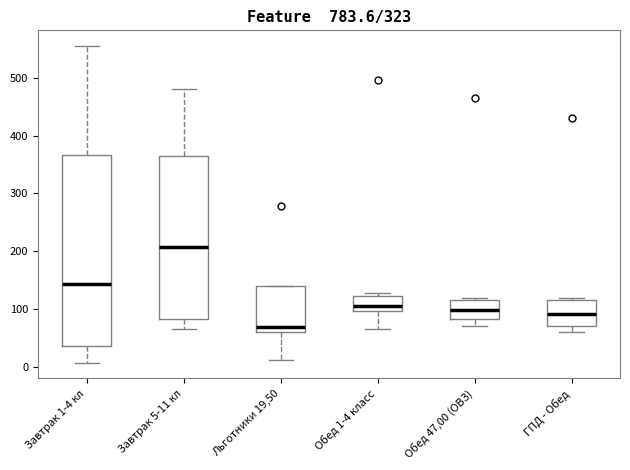

Reading left to right, transcribe this box plot: for each box, give where its median line is, the range the box spans, and where its two whiskers end, as read against the y-axis. The values are not printed on the chart, so give them approximately, as read against the axis.

Завтрак 1-4 кл: median 140, box 40 to 370, whiskers 10 to 560
Завтрак 5-11 кл: median 210, box 80 to 360, whiskers 70 to 480
Льготники 19,50: median 70, box 60 to 140, whiskers 10 to 140
Обед 1-4 класс: median 110, box 100 to 120, whiskers 70 to 130
Обед 47,00 (ОВЗ): median 100, box 80 to 120, whiskers 70 to 120 (just above the box's upper edge)
ГПД - Обед: median 90, box 70 to 120, whiskers 60 to 120 (just above the box's upper edge)